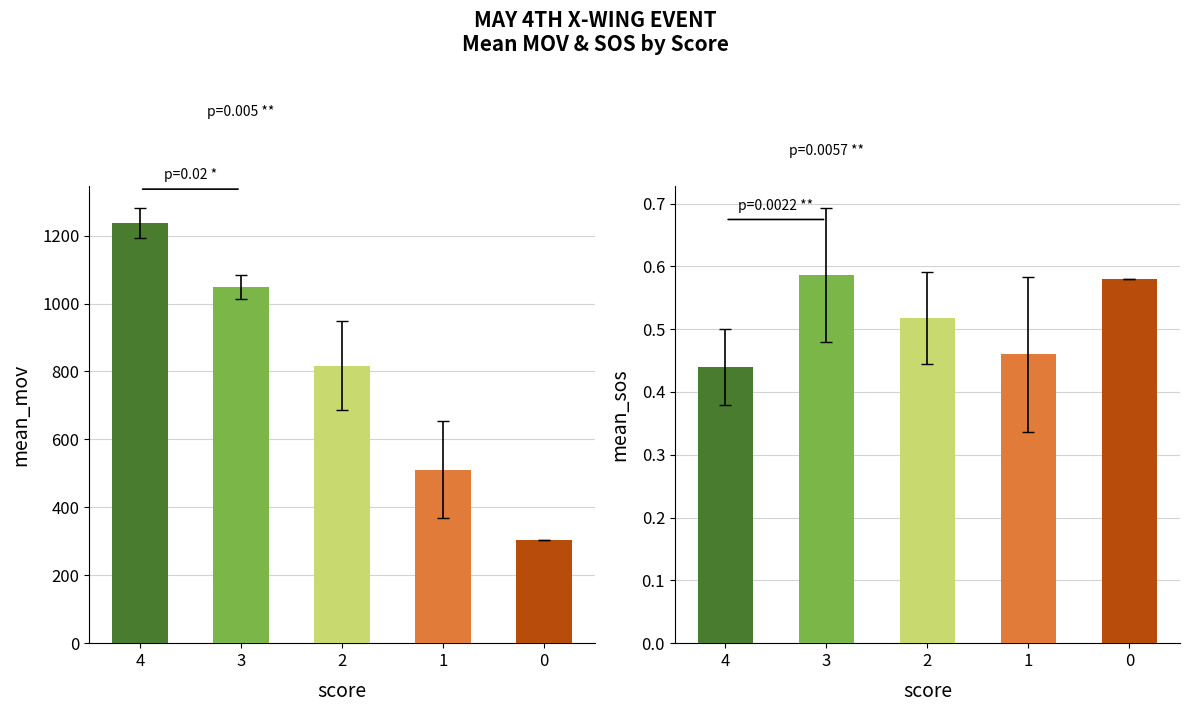

How many mean SOS values are between 0 and 1?

5